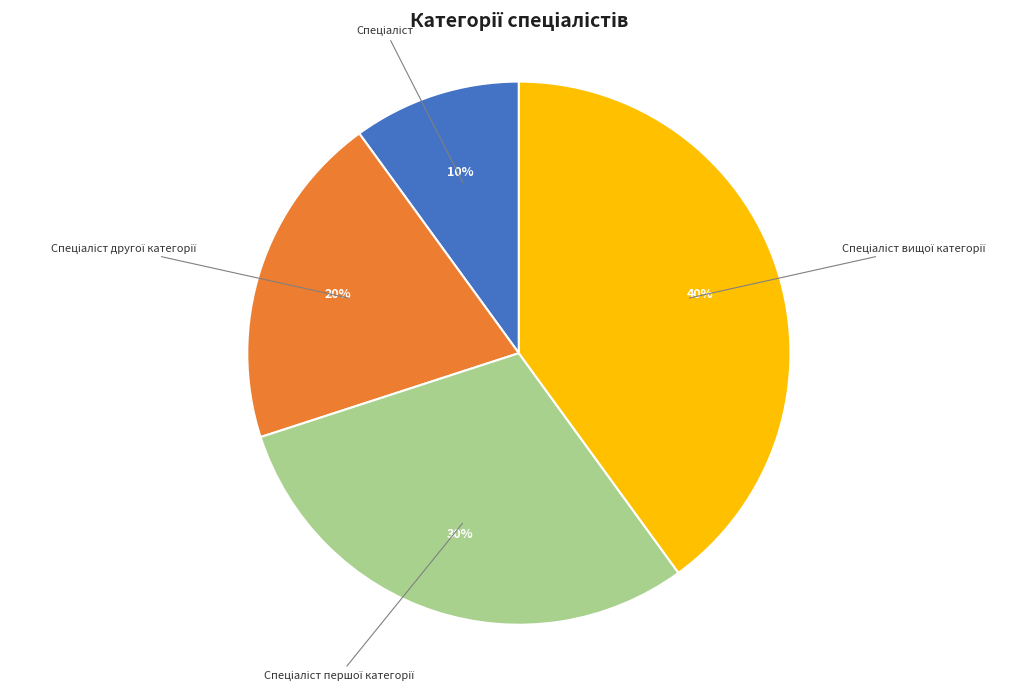

To the nearest percent, what is the average slice percentage?

25%